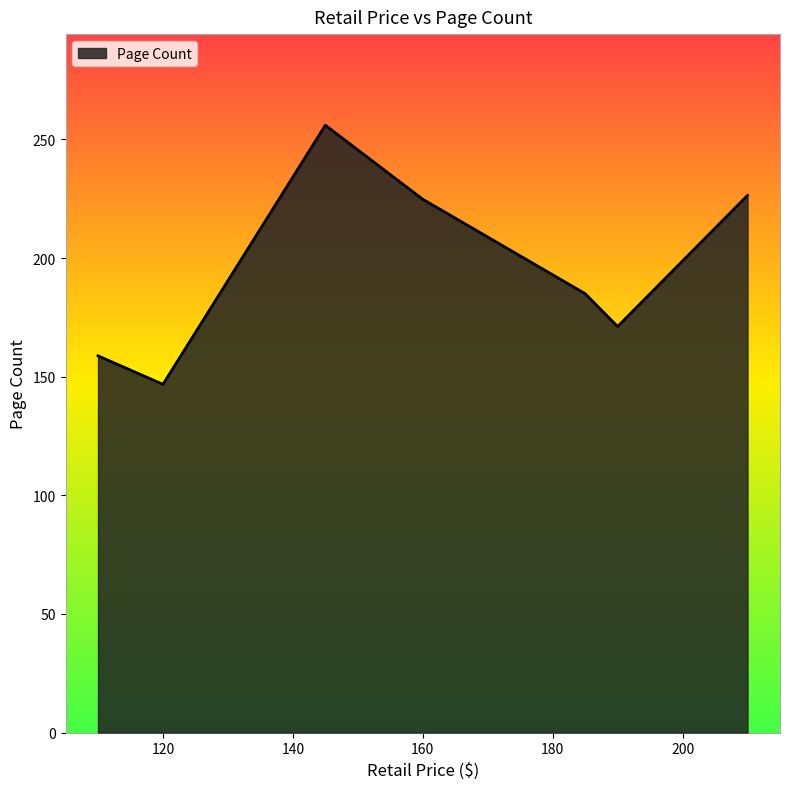

True or false: the data has more than 1 interior local peaks.

False